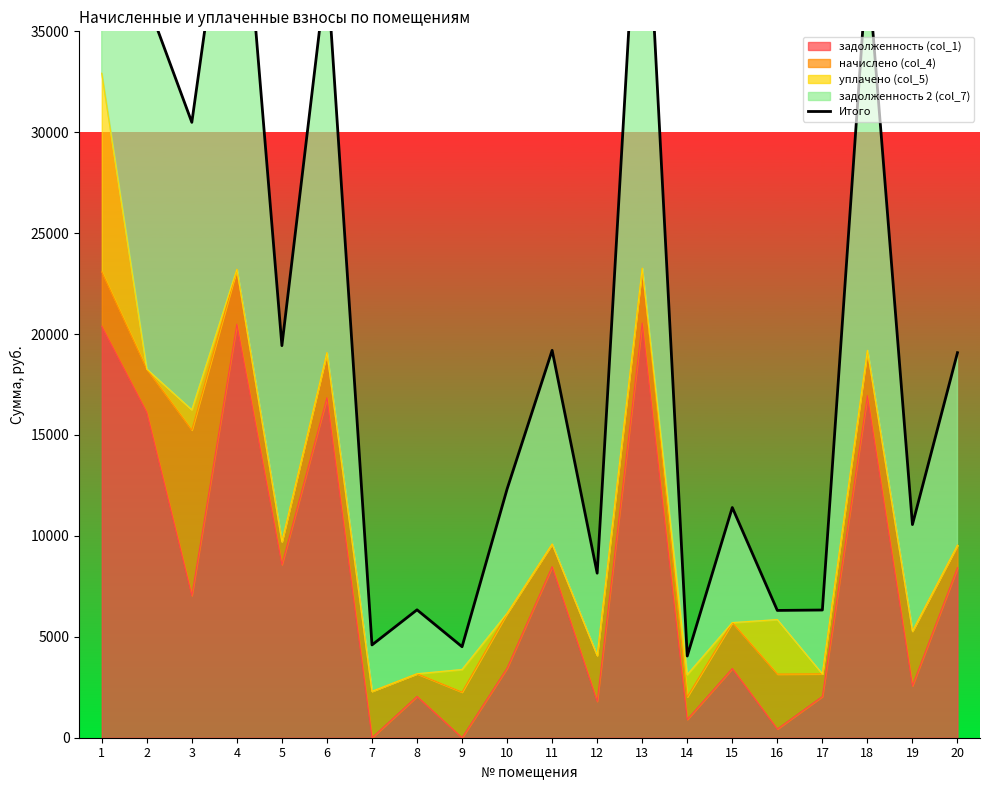

True or false: there are more than 2 points higher than both neighbors.

True